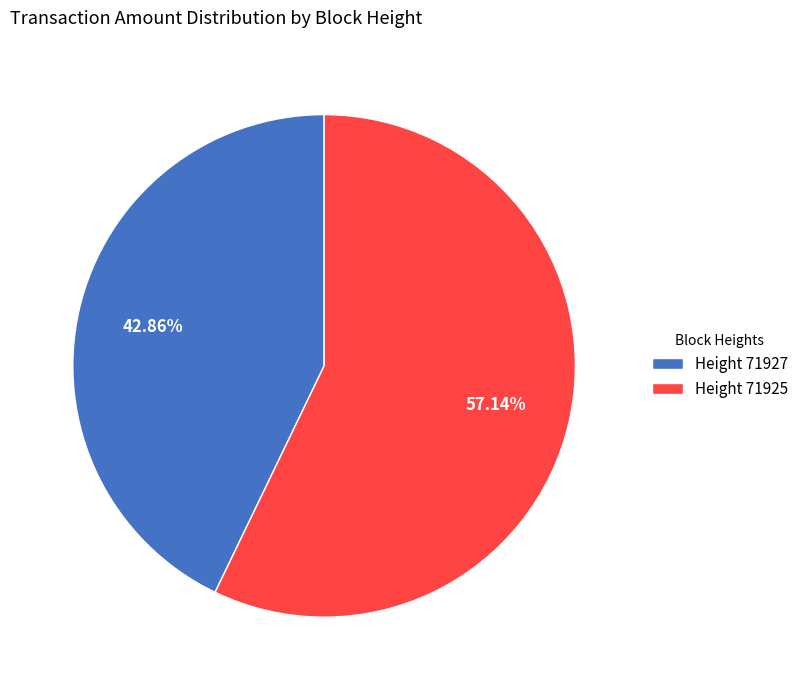

Is there any slice that represents more than half of the pie?

Yes